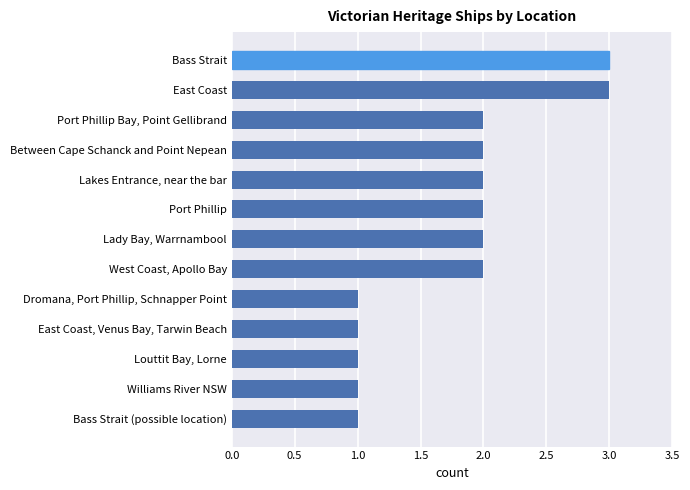

The value at Port Phillip is 3. True or false?

False